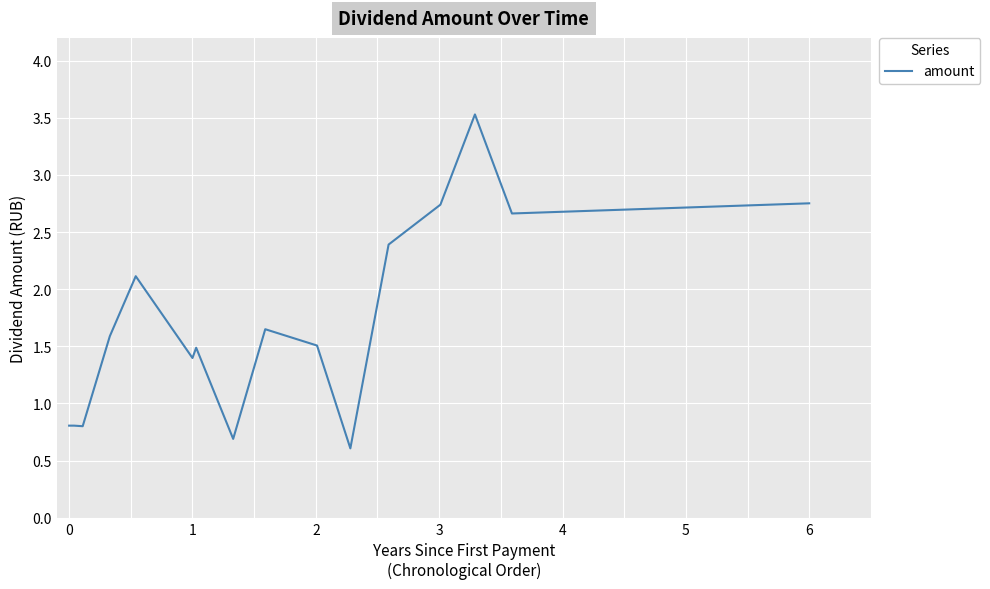

What is the greatest value displayed?

3.5